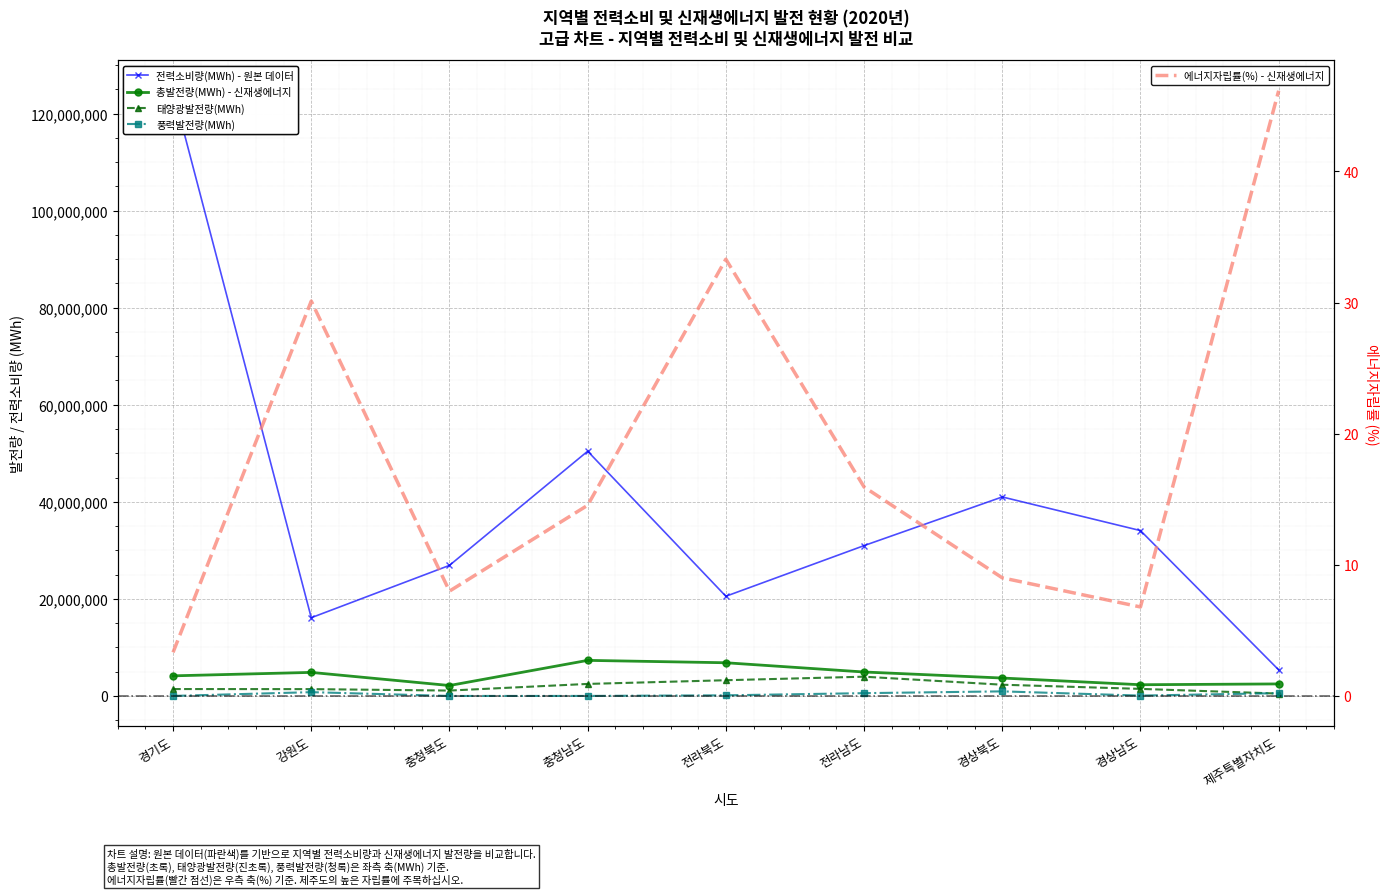

What is the difference between the highest and lowest values at 전라북도?

20538878.3